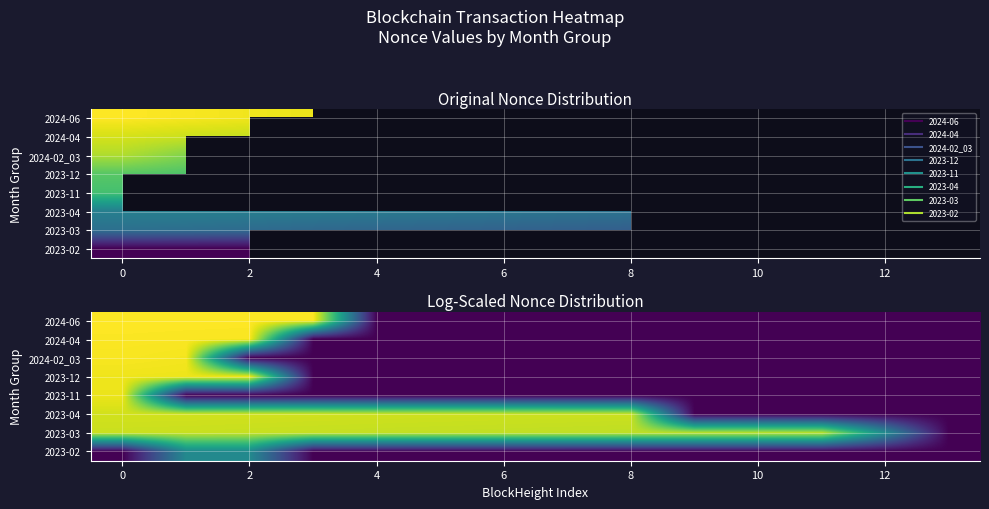

True or false: 2024-04 has a value of 7.2 at 2.

False